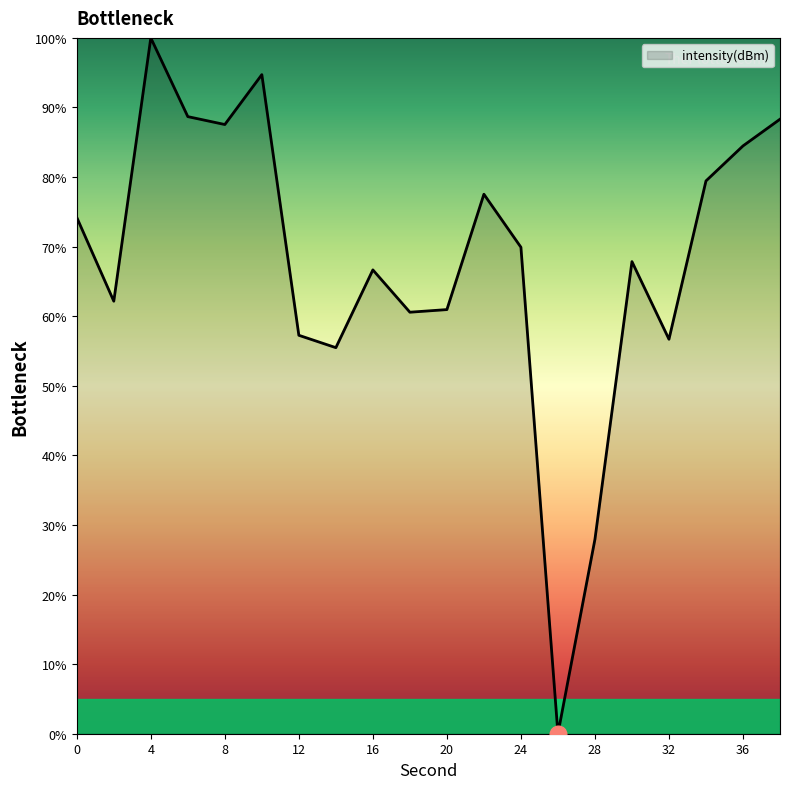

What is the maximum value shown in the chart?

100.0